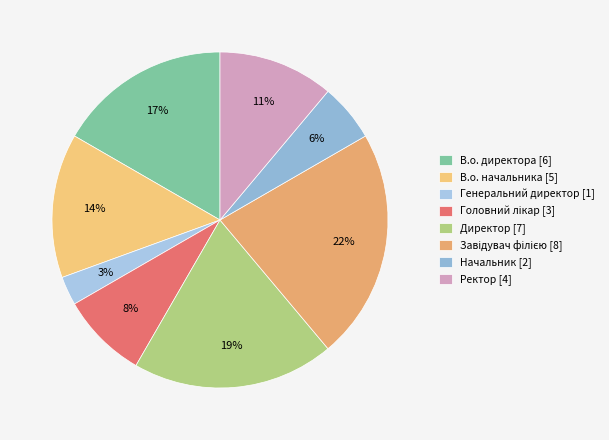

Count the number of slices in the pie.

8